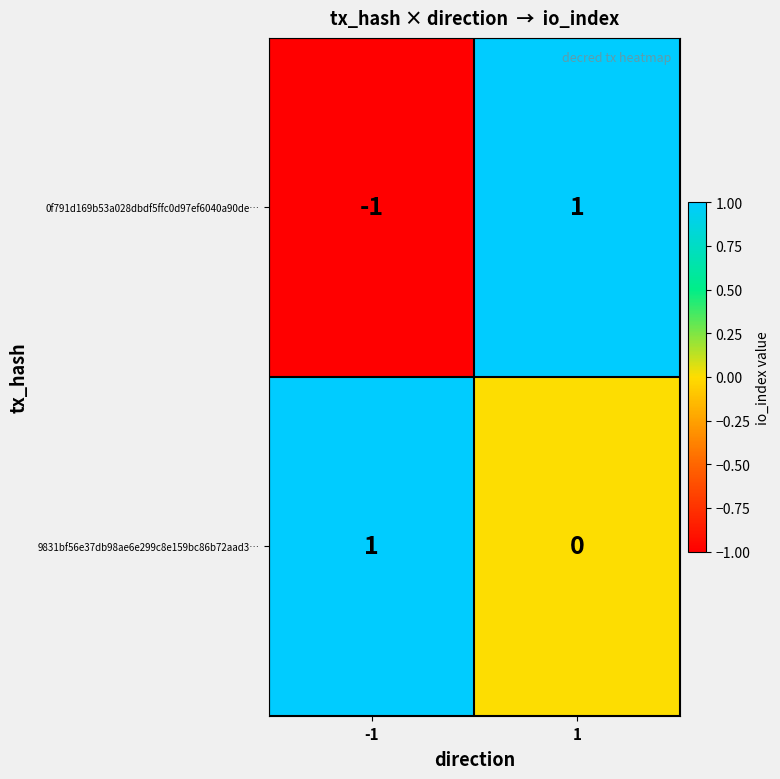

True or false: 0f791d169b53a028dbdf5ffc0d97ef6040a90de… has a value of -2 at -1.

False